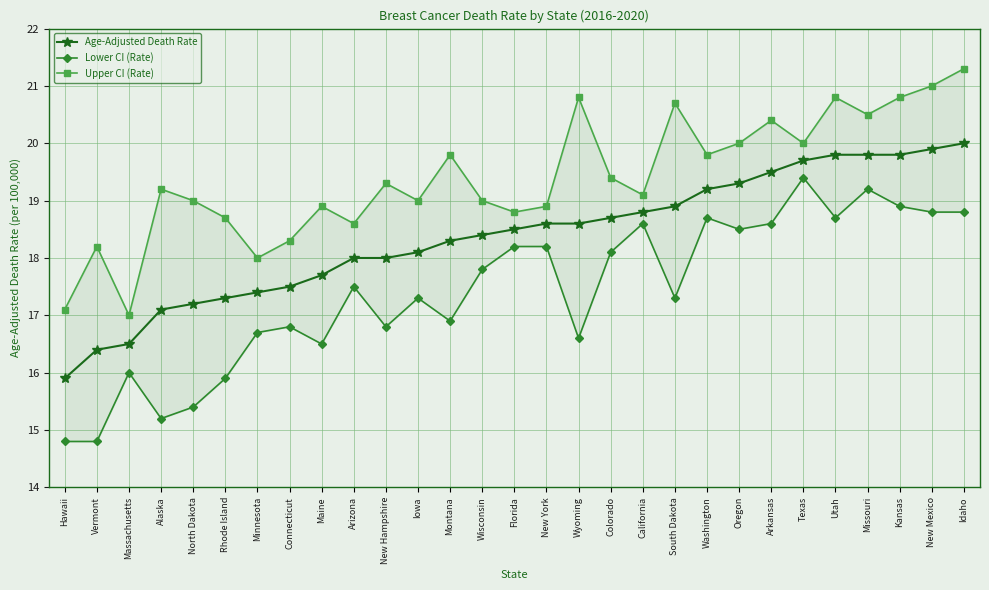

The value of Upper CI (Rate) at Colorado is 4.9. True or false?

False